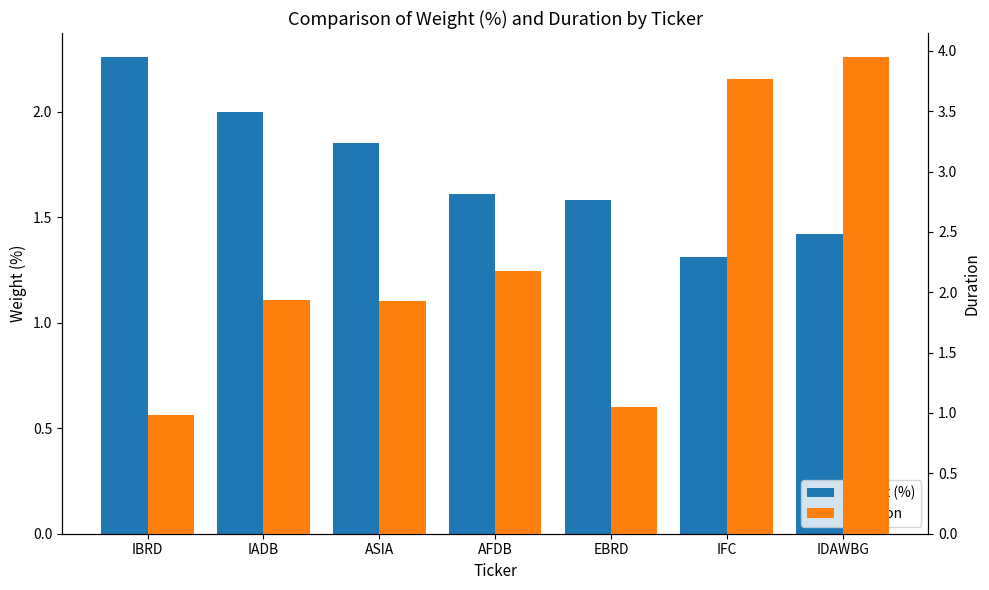

What position from the right is IADB?

6